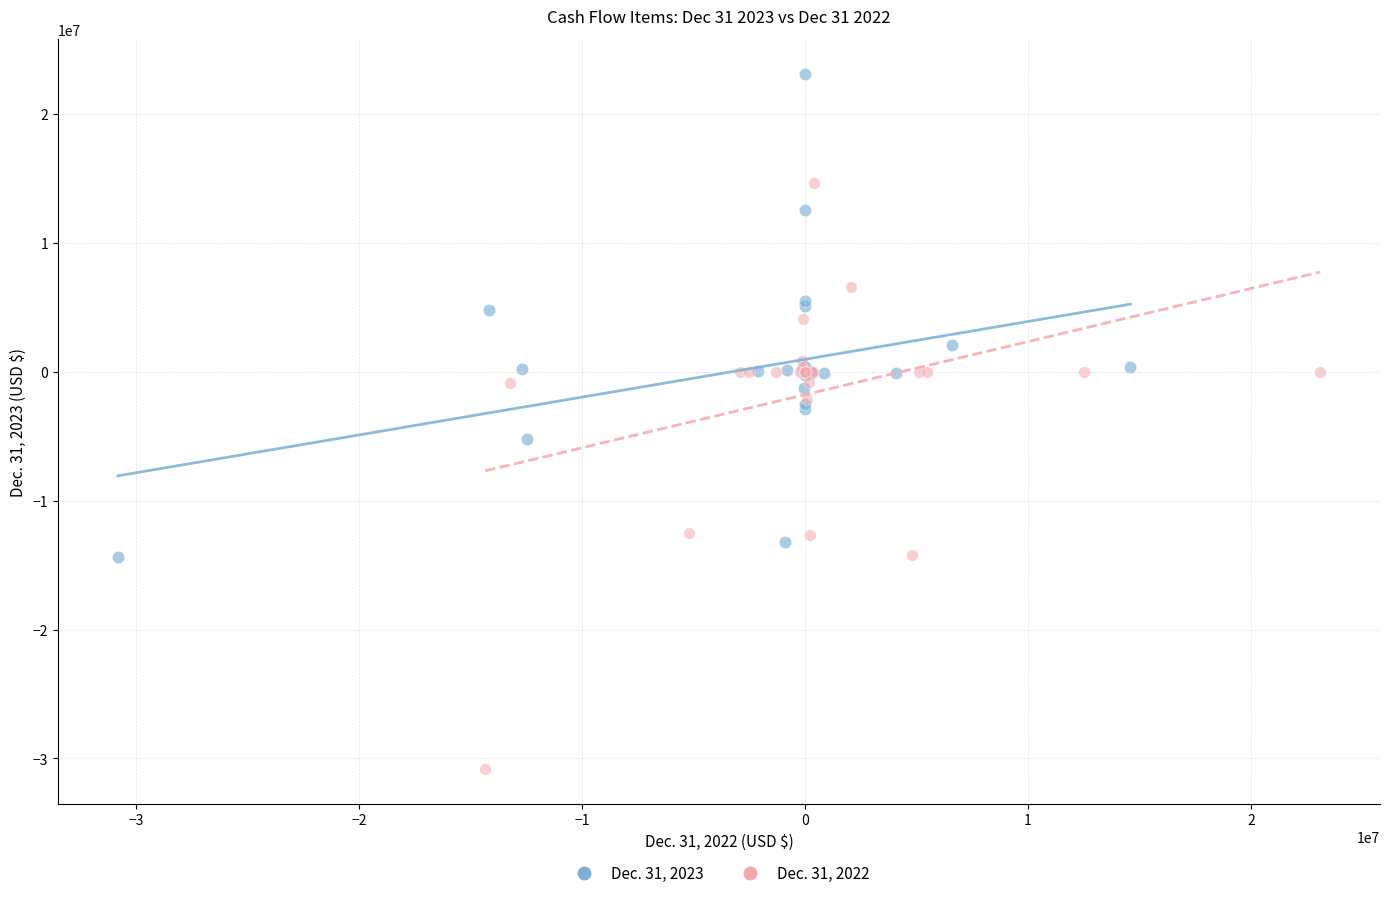

Which series contains the lowest Y value?

Dec. 31, 2022